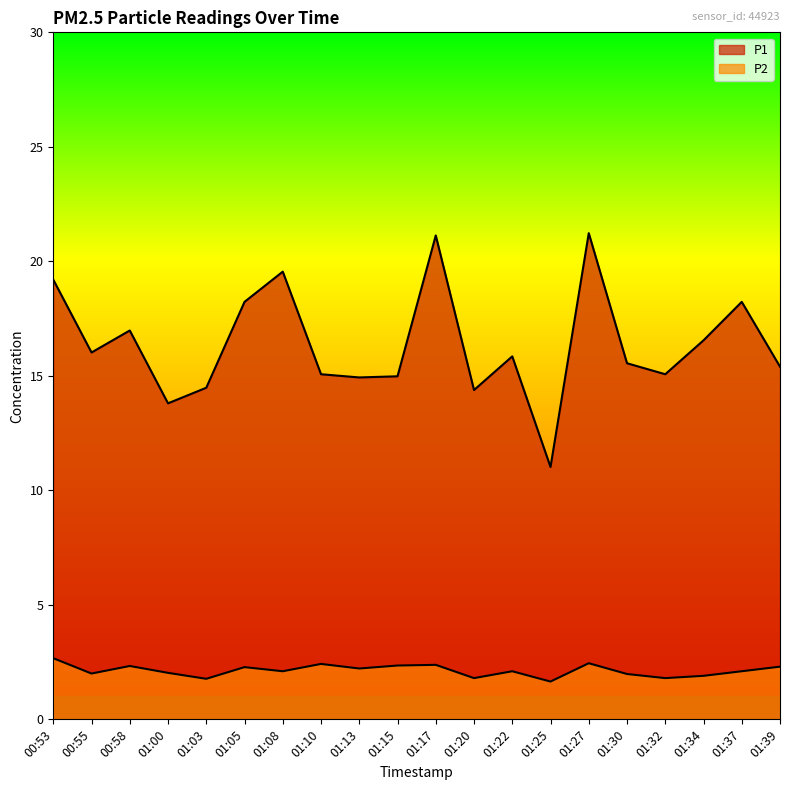

True or false: P2 and P1 cross at least once.

False